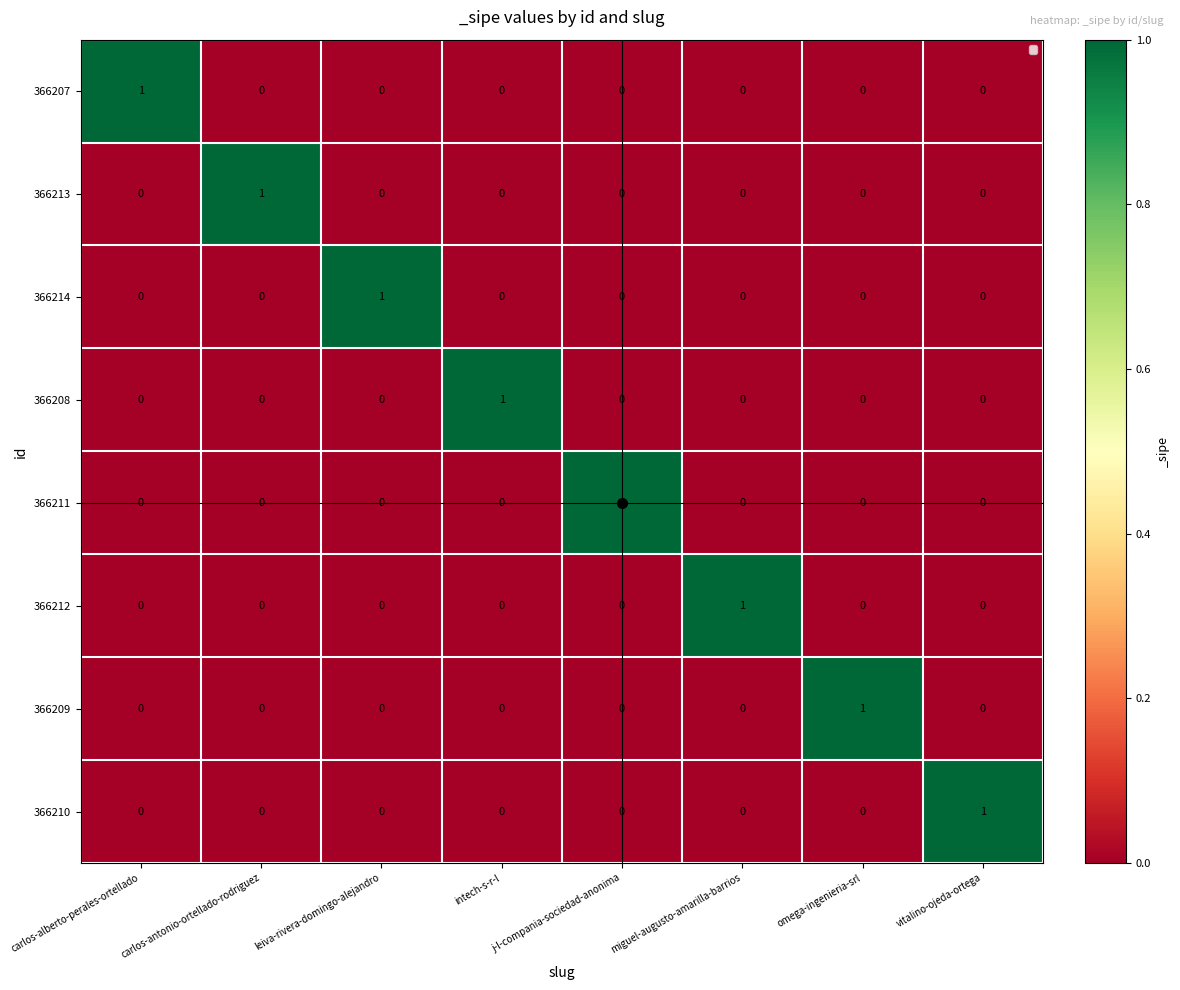

Count the number of data series in this chart.

8